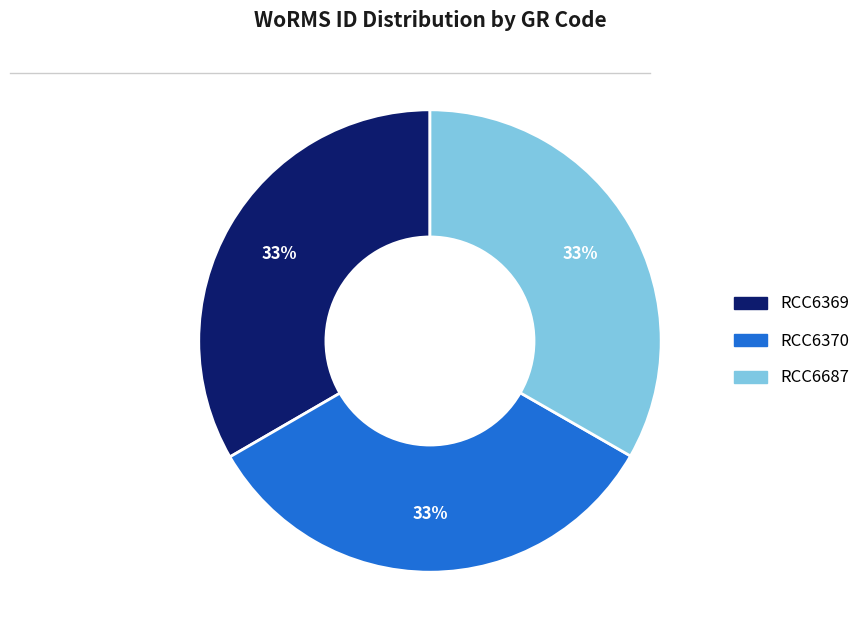

Combined, do RCC6687 and RCC6370 account for over 50%?

Yes